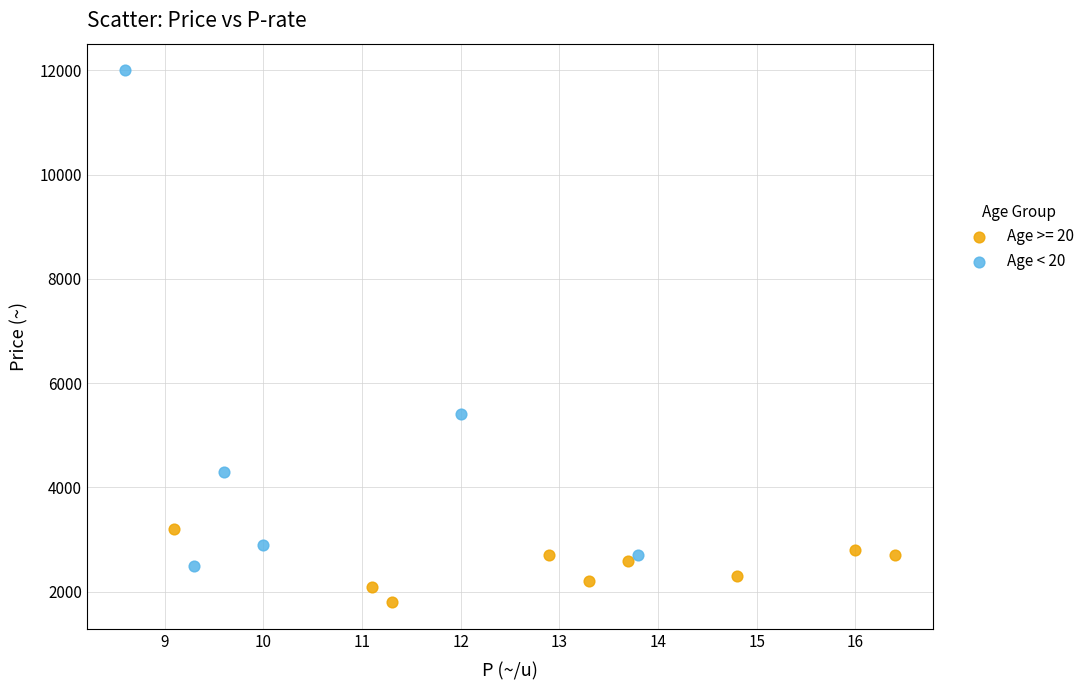

Which series has the widest spread of Y values?

Age < 20